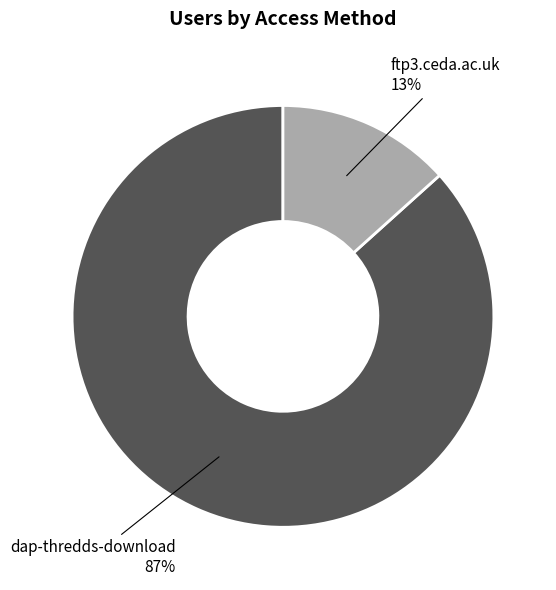

Does dap-thredds-download account for over 50% of the chart?

Yes